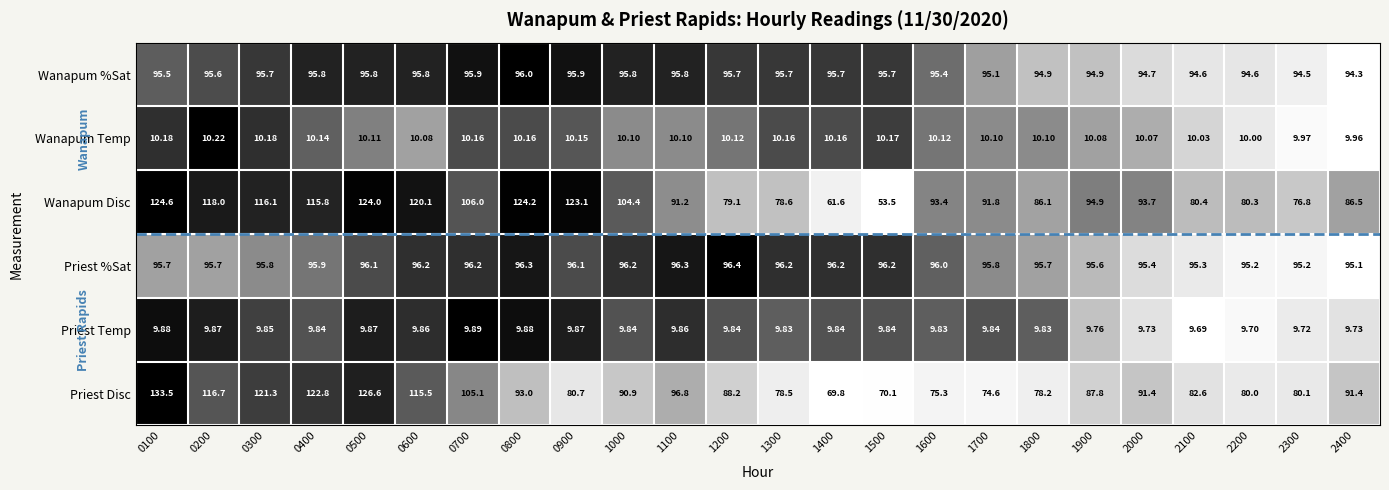

Rank the series by their maximum value, from lowest to highest.

Priest Temp, Wanapum Temp, Wanapum %Sat, Priest %Sat, Wanapum Disc, Priest Disc